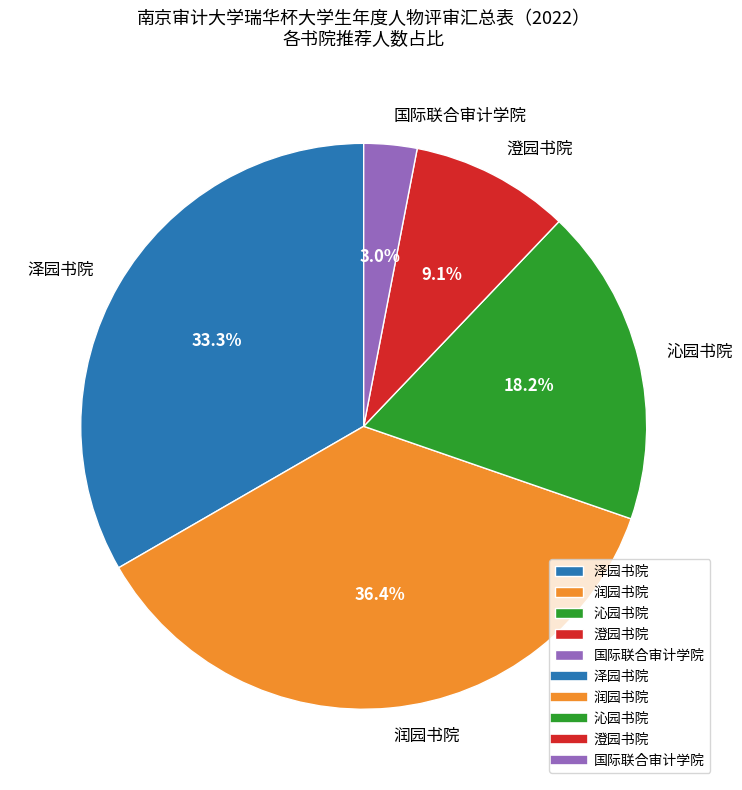

Count the number of slices in the pie.

5